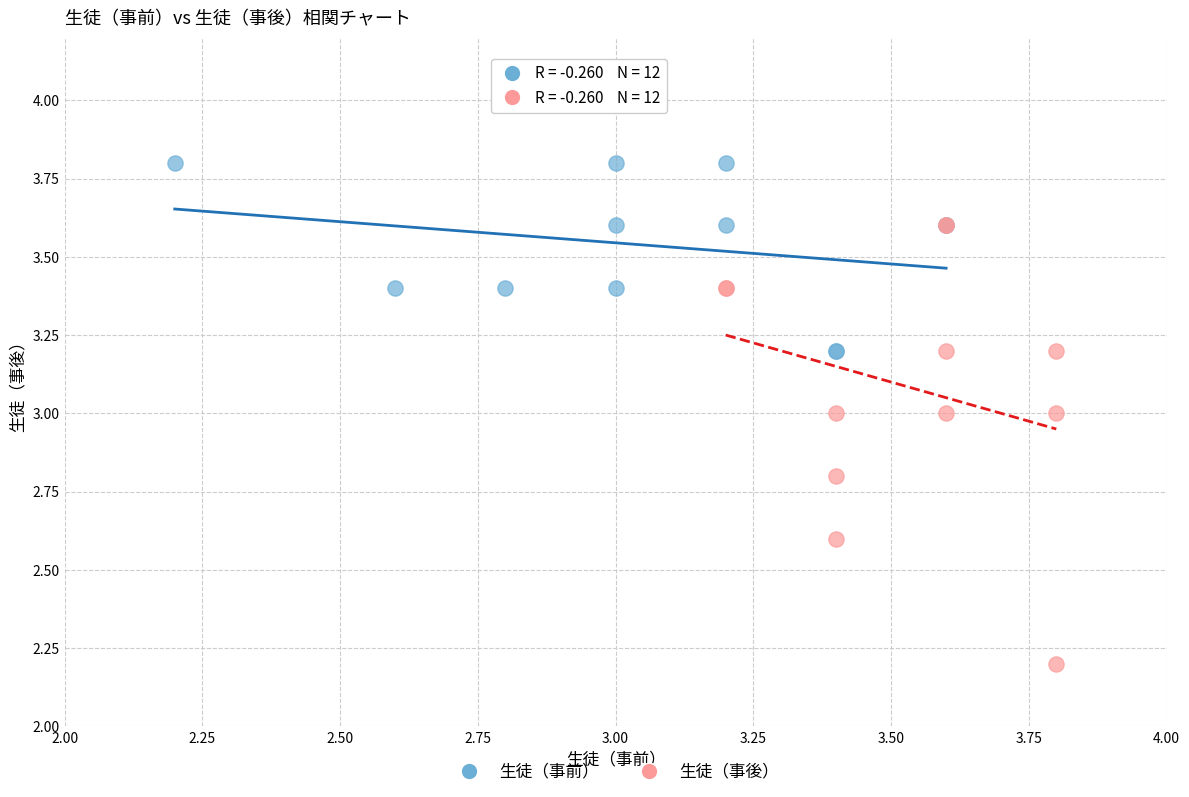

Which series reaches the maximum Y coordinate?

生徒（事前）